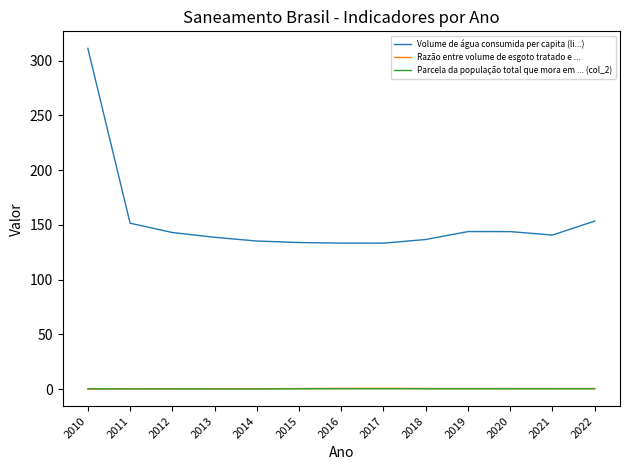

The value of Volume de água consumida per capita (li...) at 2010 is 311.1. True or false?

True